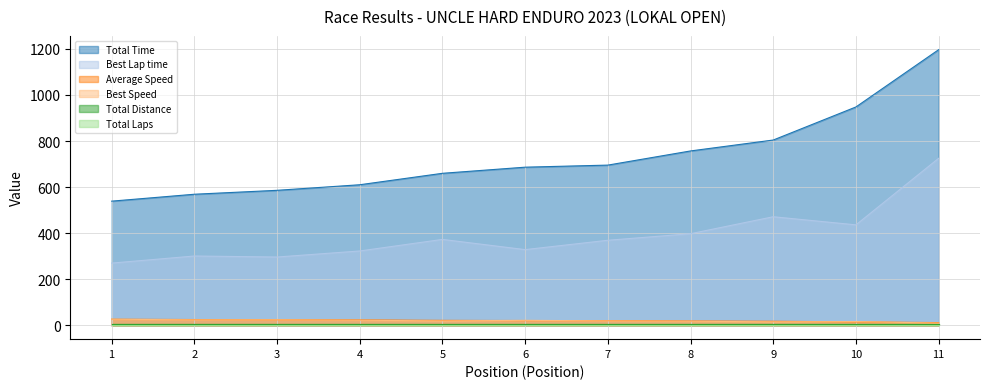

In Best Lap time, how many points are higher than both neighbors (excluding endpoints)?

3